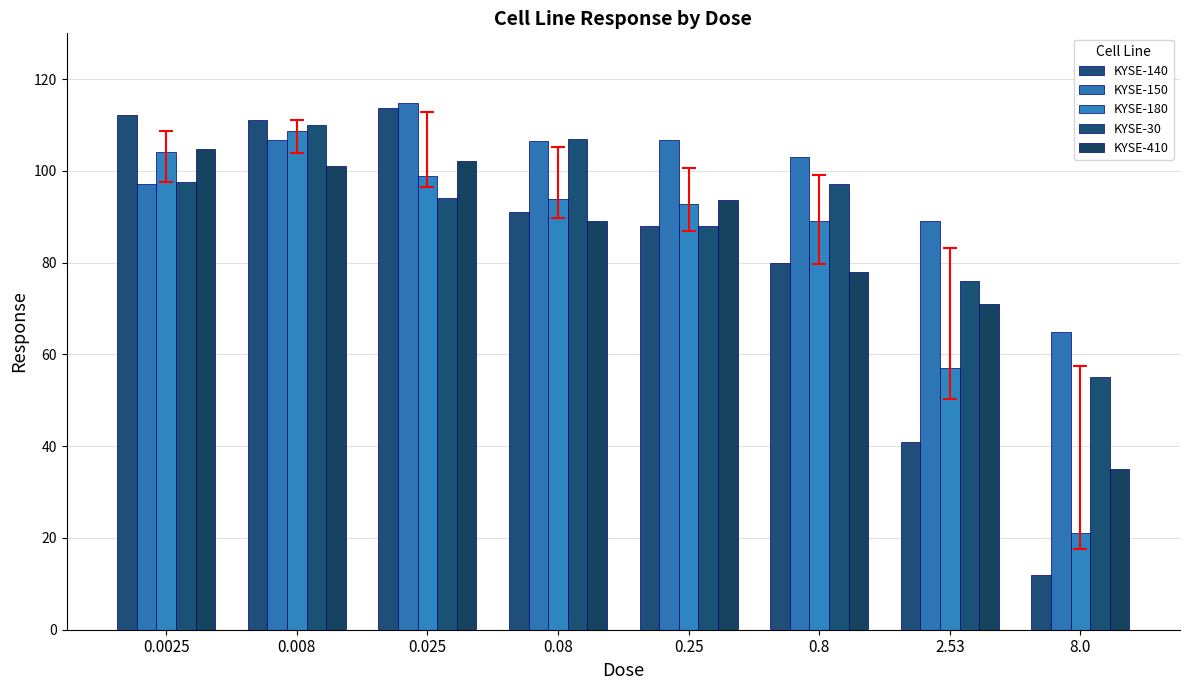

How many series are shown in this chart?

5